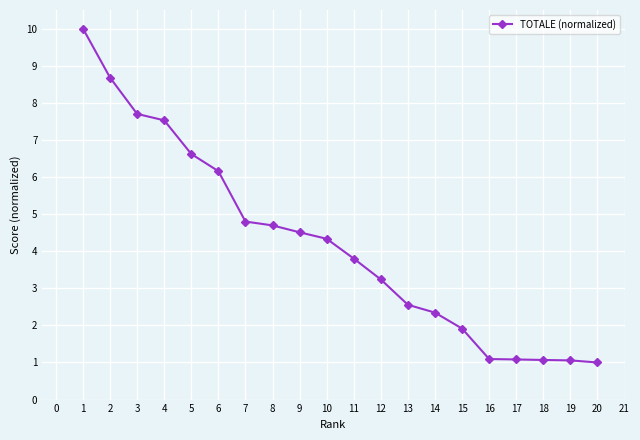

Read the value at 7.

4.8